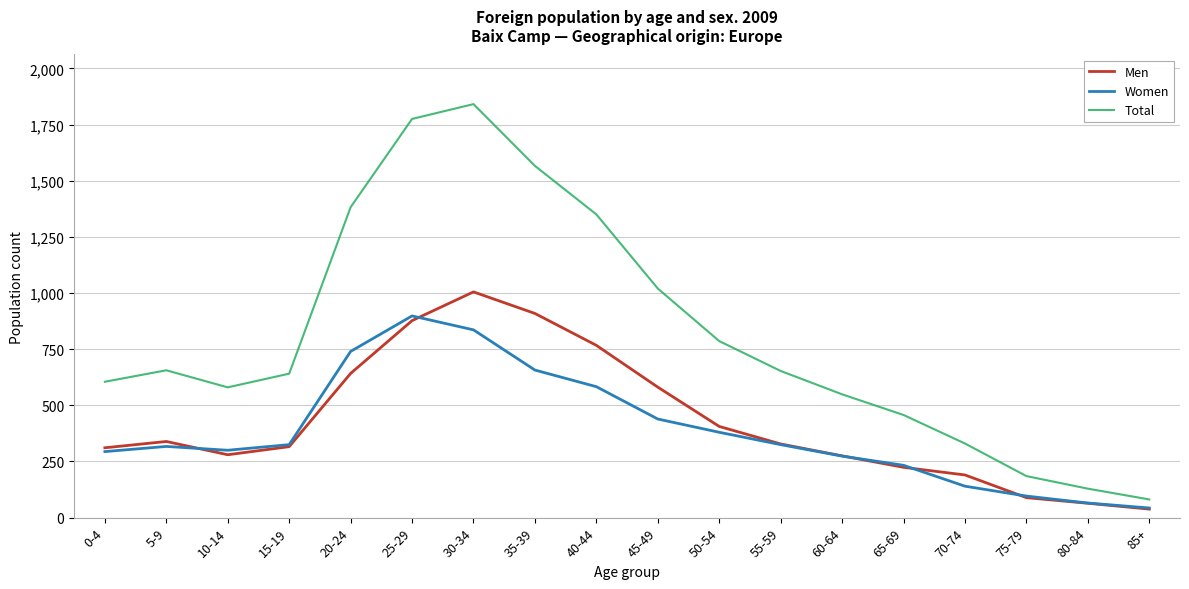

Rank the series by their maximum value, from lowest to highest.

Women, Men, Total